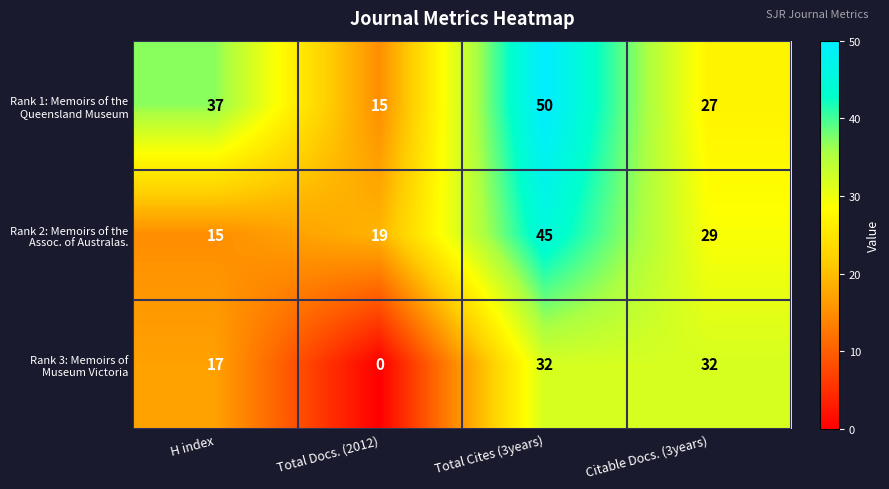

What is the maximum value shown in the chart?

50